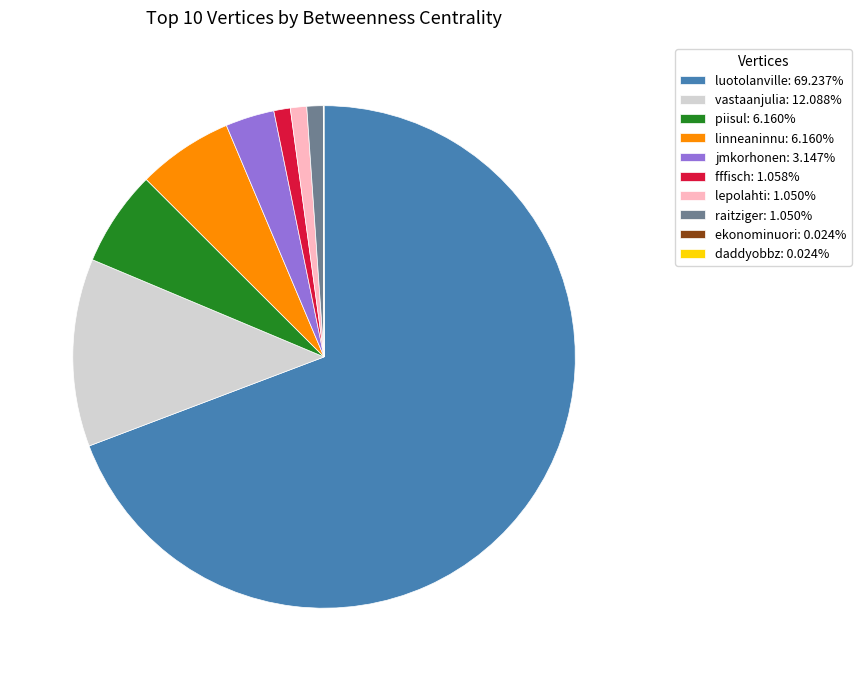

Does jmkorhonen: 3.147% account for over 50% of the chart?

No